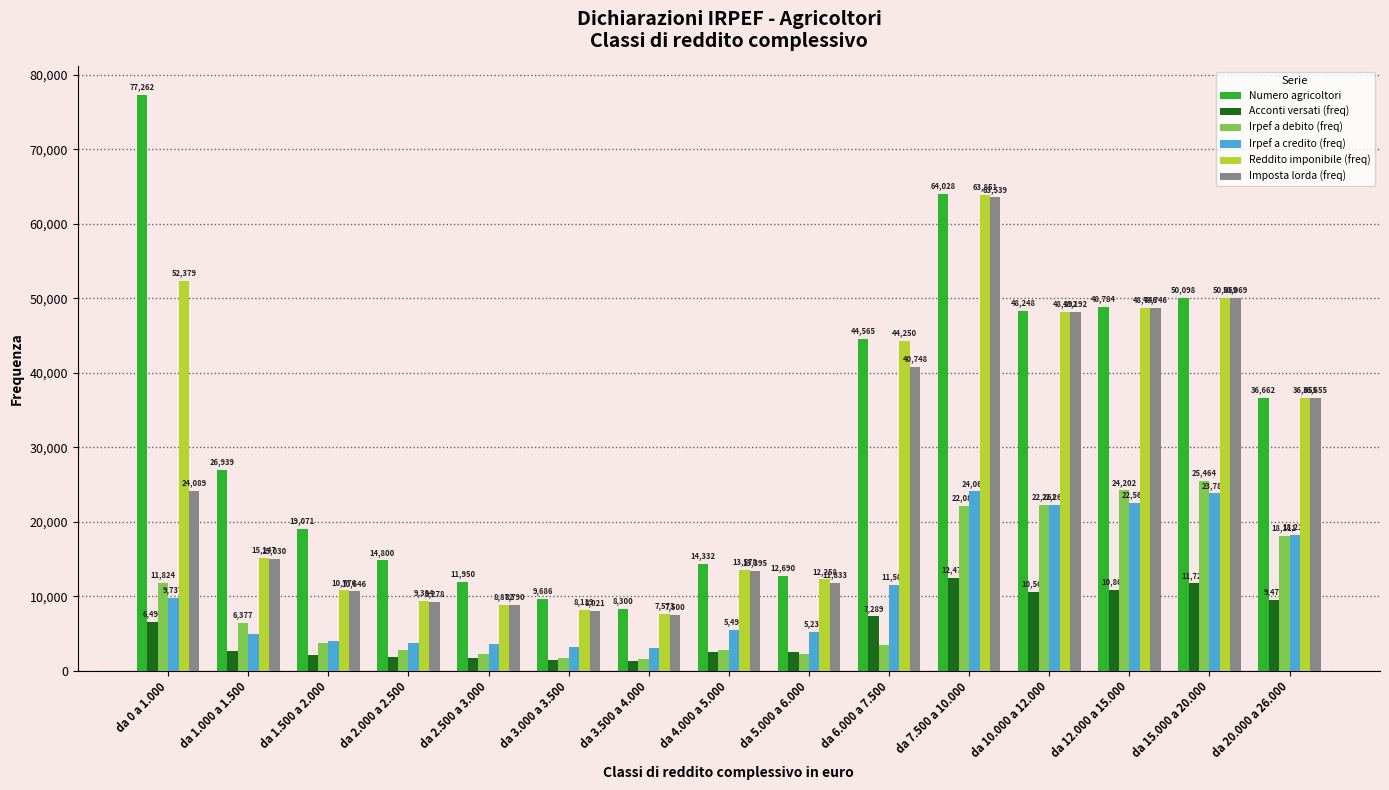

What is the difference between the maximum and minimum values in the Numero agricoltori series?

68962